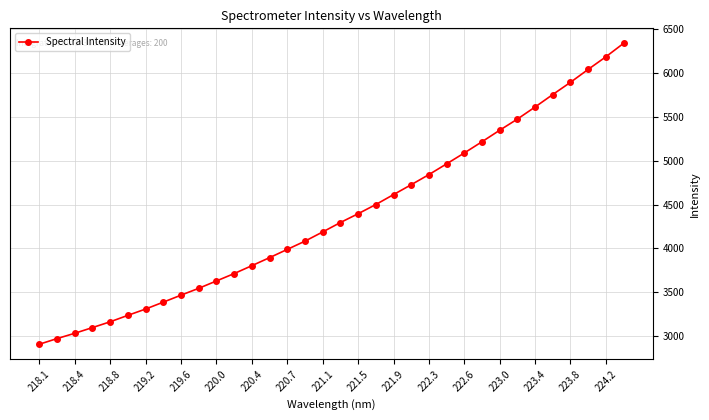

What is the value of the 19th point from the left?

4395.1